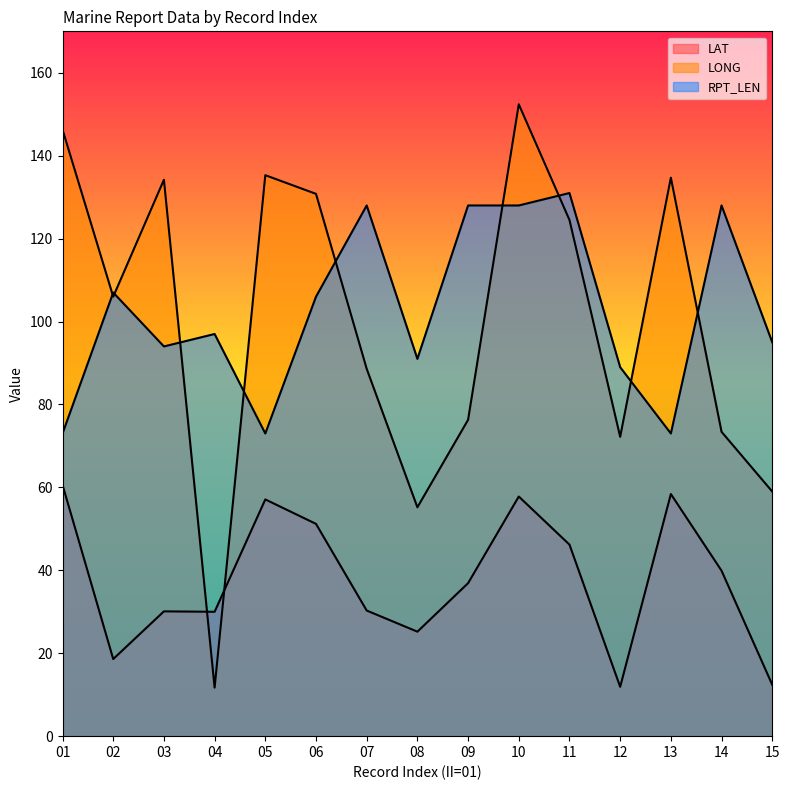

What is the difference between the LONG values at 15 and 13?

75.7